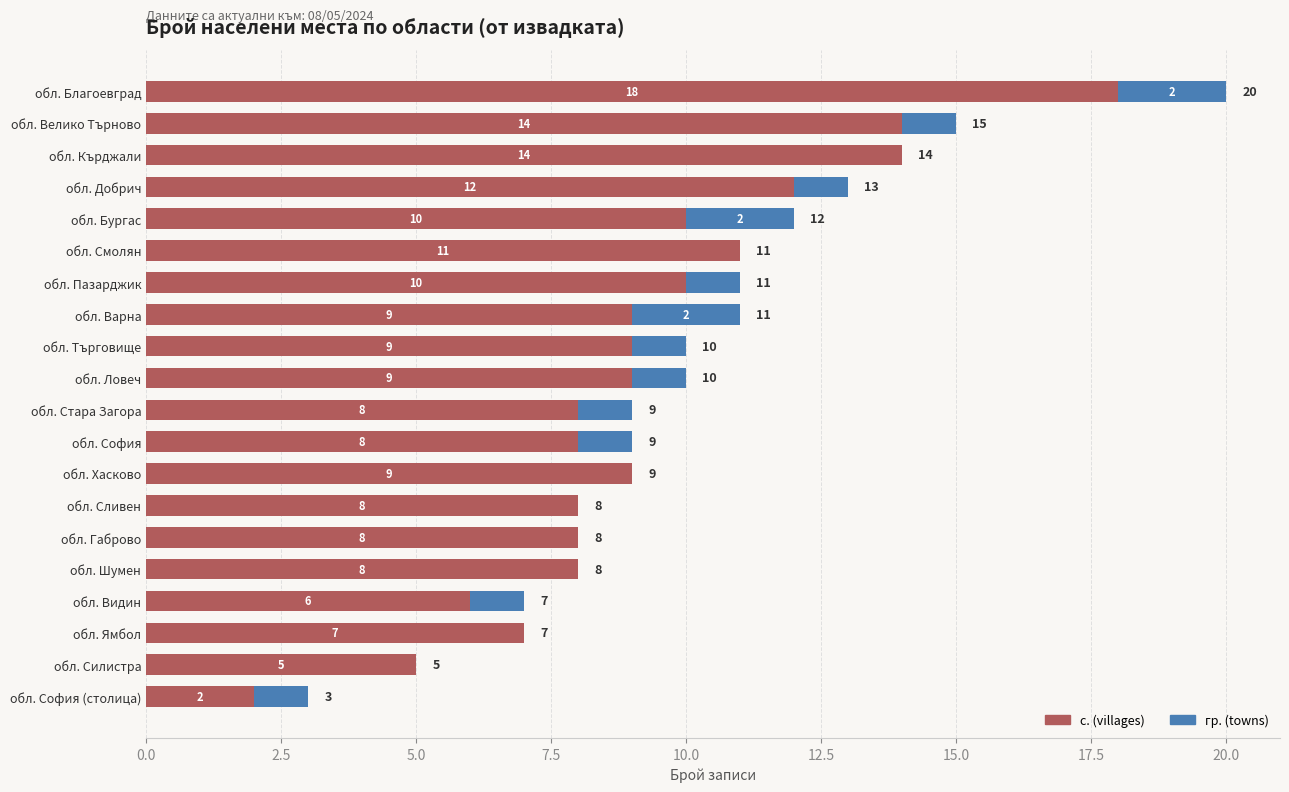

At which label does с. (villages) reach its peak?

обл. Благоевград